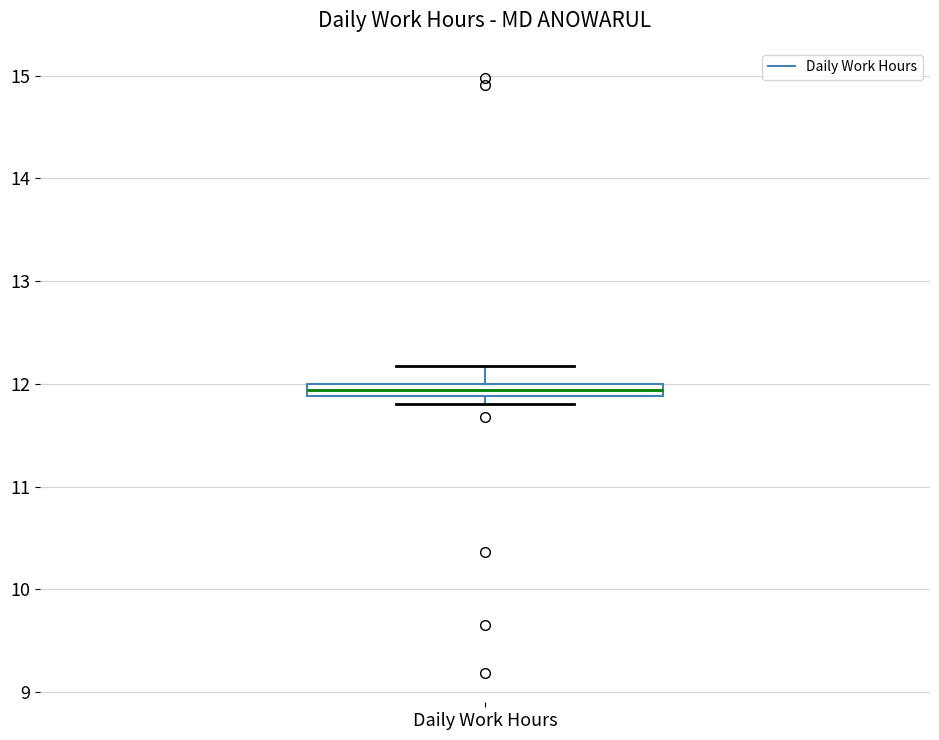

Where does the upper whisker of the box for Daily Work Hours end on the y-axis? The values are not printed on the chart, so give them approximately, as read against the axis.

12.2